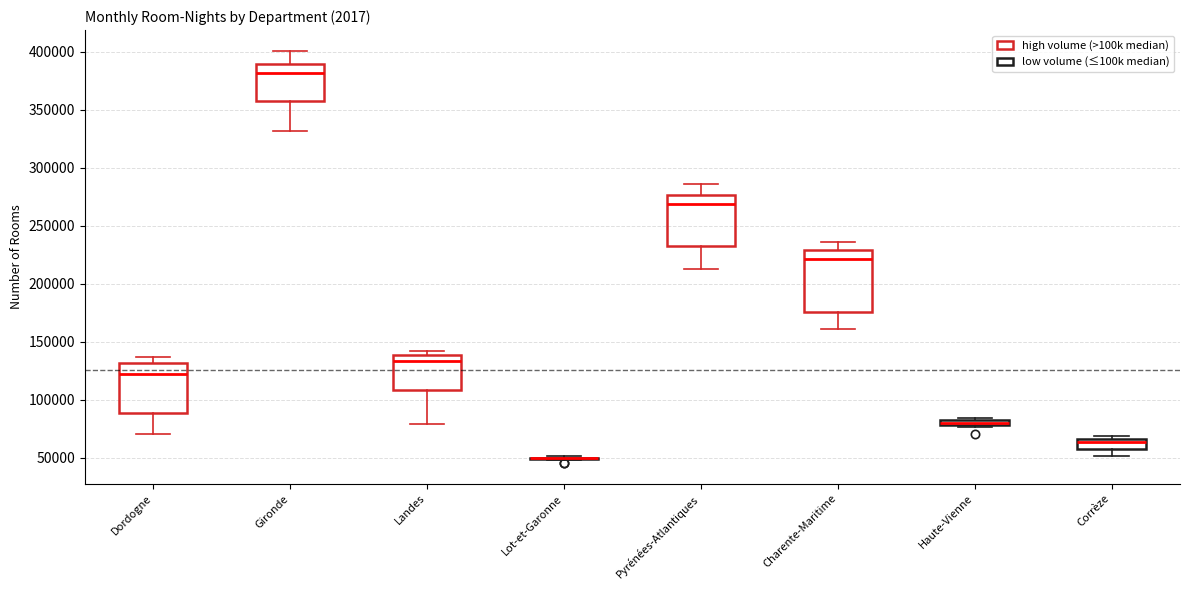

Comparing the boxes themselves (not the whiskers), which one is the tallest?

Charente-Maritime